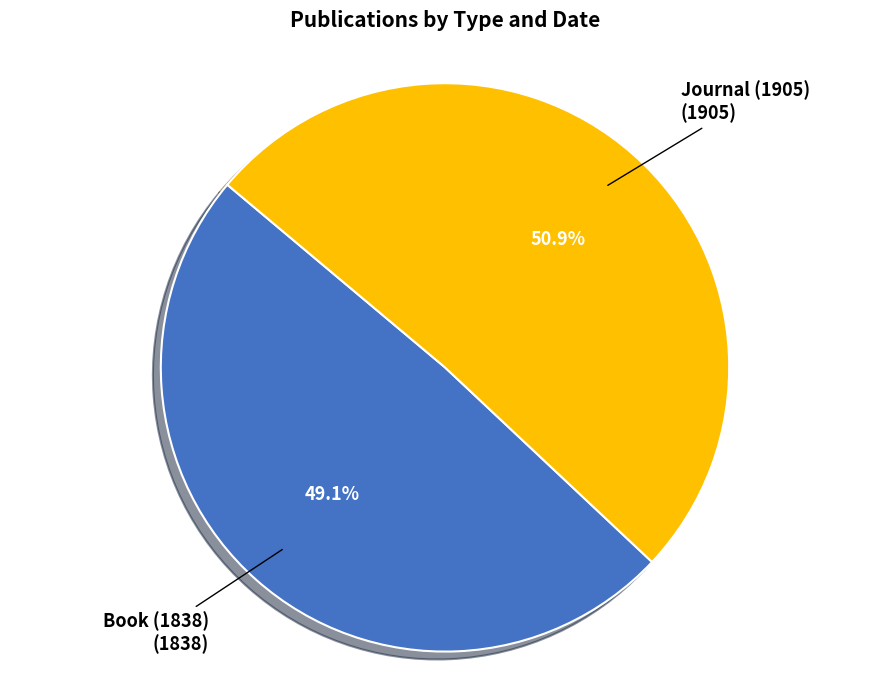

Is there any slice that represents more than half of the pie?

Yes